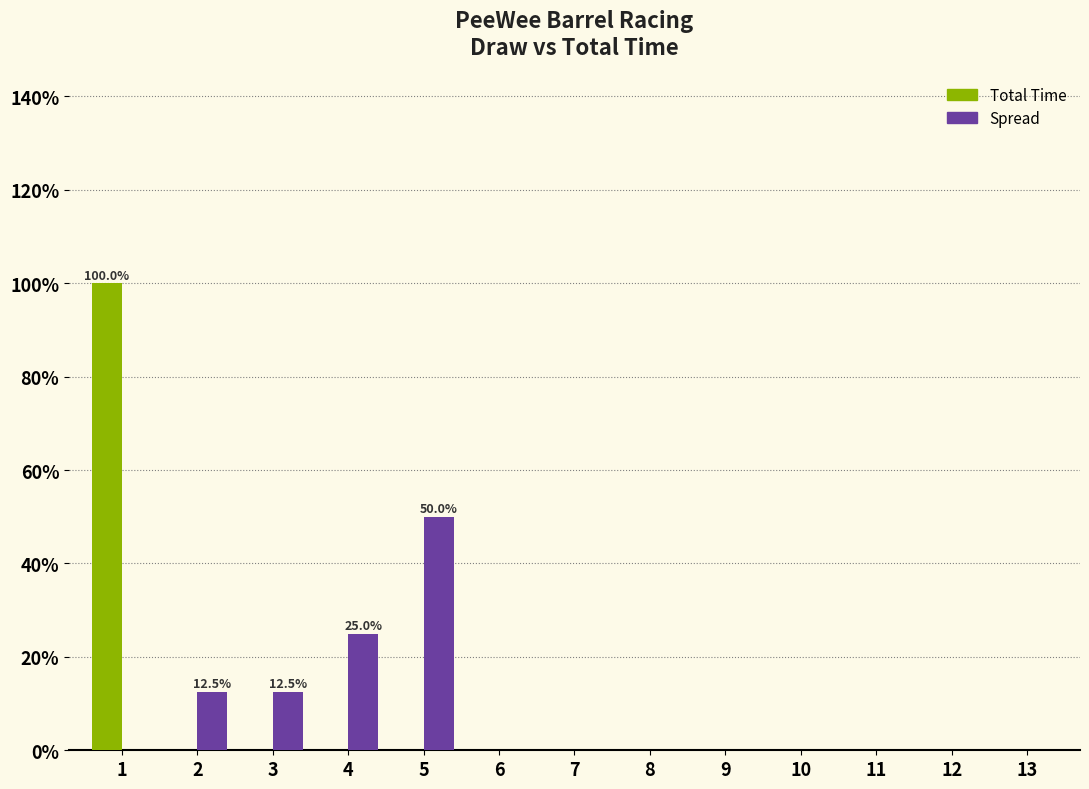

Reading left to right, transcribe all the data shown in this chart.

Total Time: 100.0	0.0	0.0	0.0	0.0	0.0	0.0	0.0	0.0	0.0	0.0	0.0	0.0
Spread: 0.0	12.5	12.5	25.0	50.0	0.0	0.0	0.0	0.0	0.0	0.0	0.0	0.0